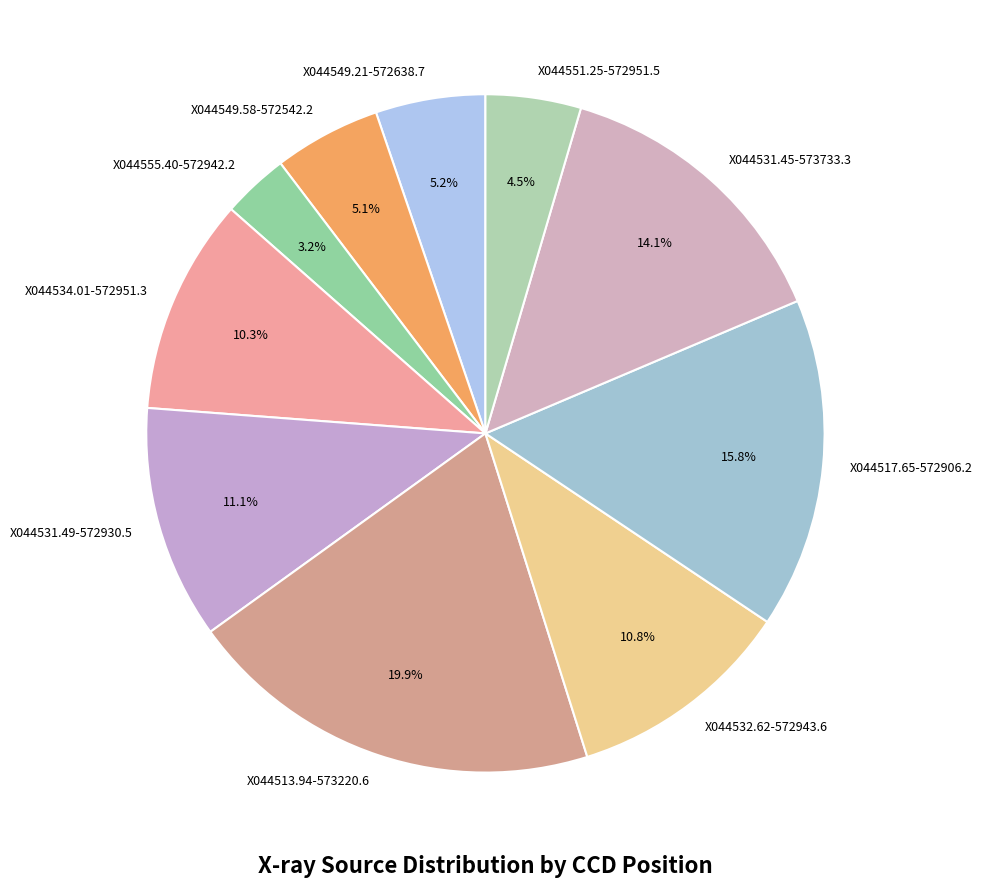

Which has a higher value, X044555.40-572942.2 or X044517.65-572906.2?

X044517.65-572906.2